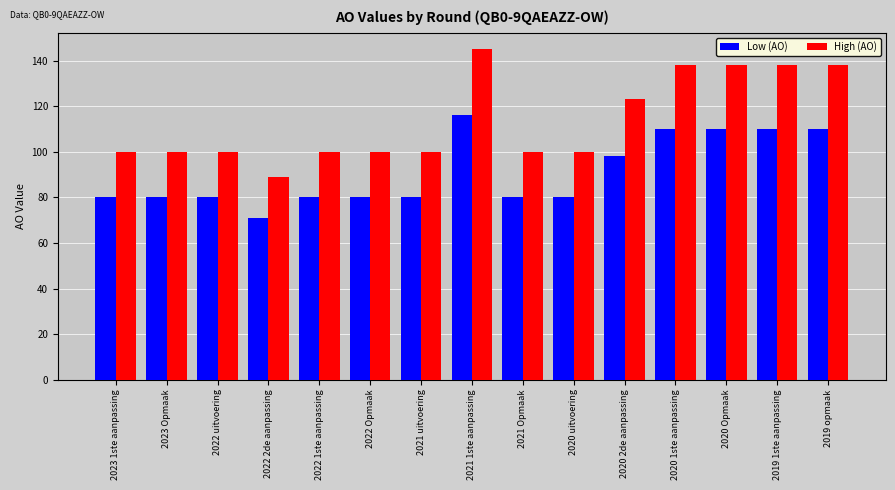

Which category has the highest value in the Low (AO) series?

2021 1ste aanpassing